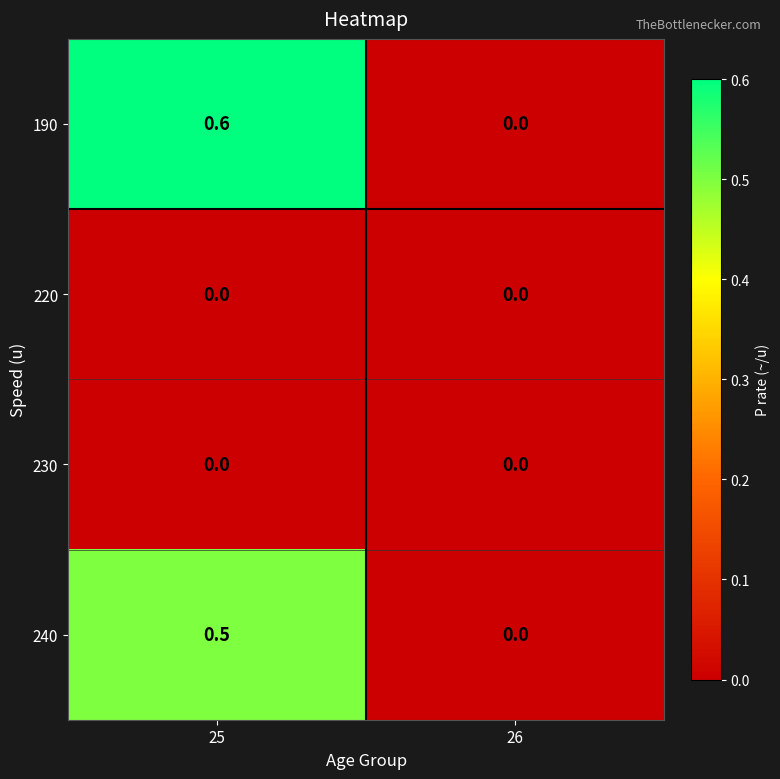

How many values in the 190 series exceed 0?

1